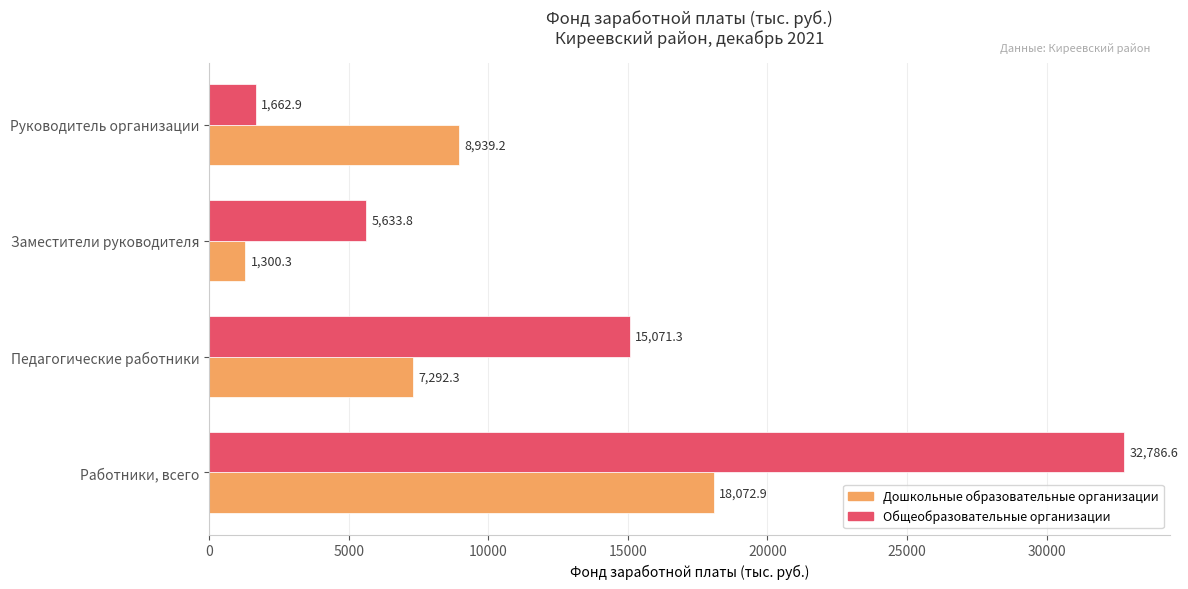

What is the approximate value of Общеобразовательные организации at Работники, всего?

32786.6